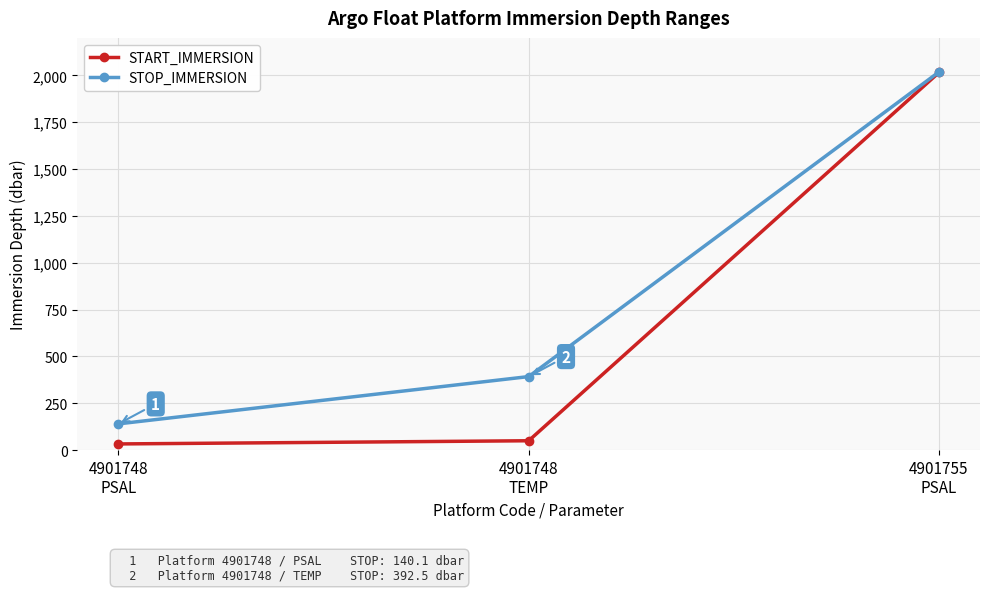

Is the value of START_IMMERSION at 4901748
TEMP greater than the value of STOP_IMMERSION at 4901755
PSAL?

No